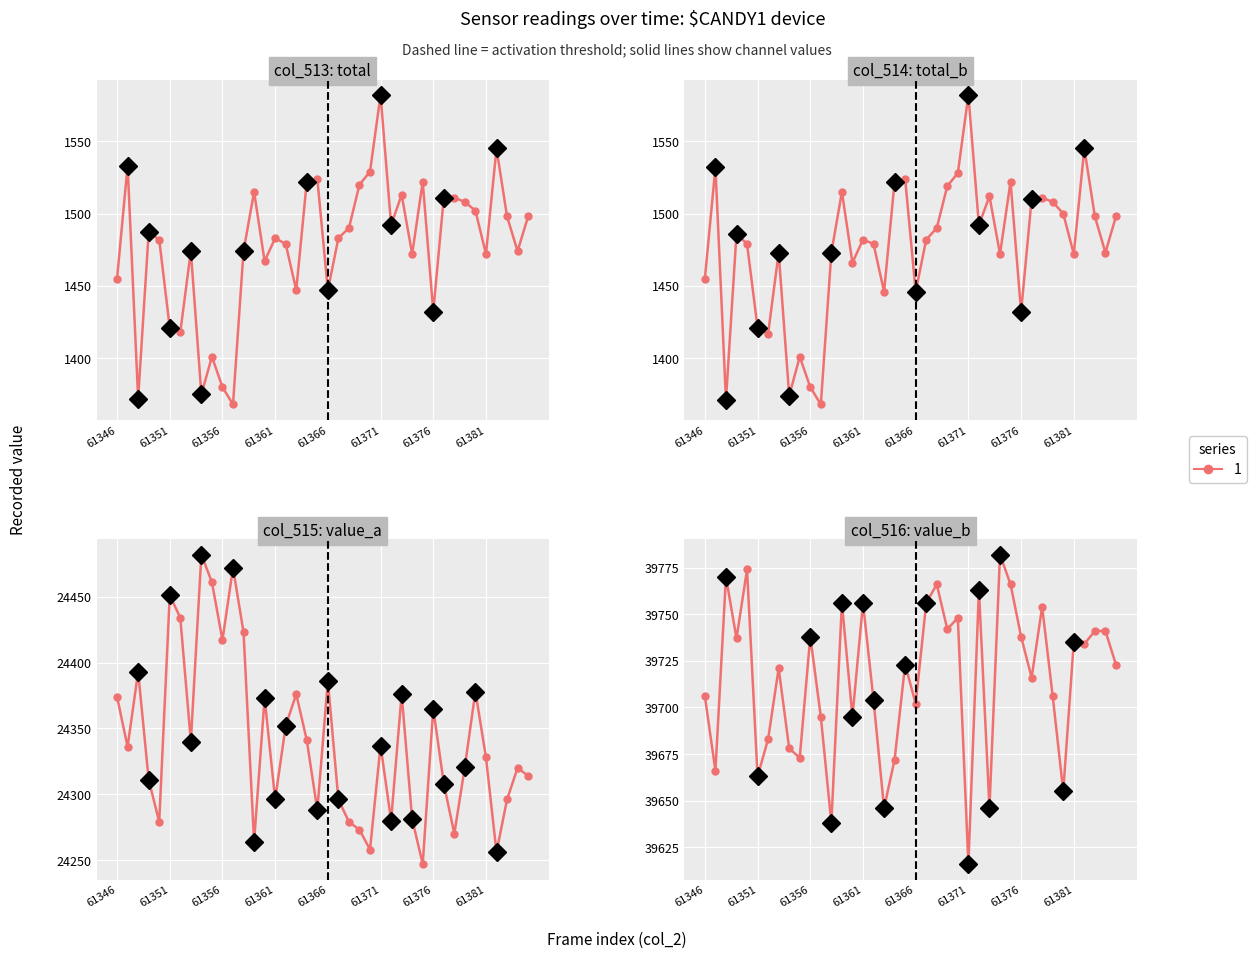

Is this an area chart (filled region under the line)?

No